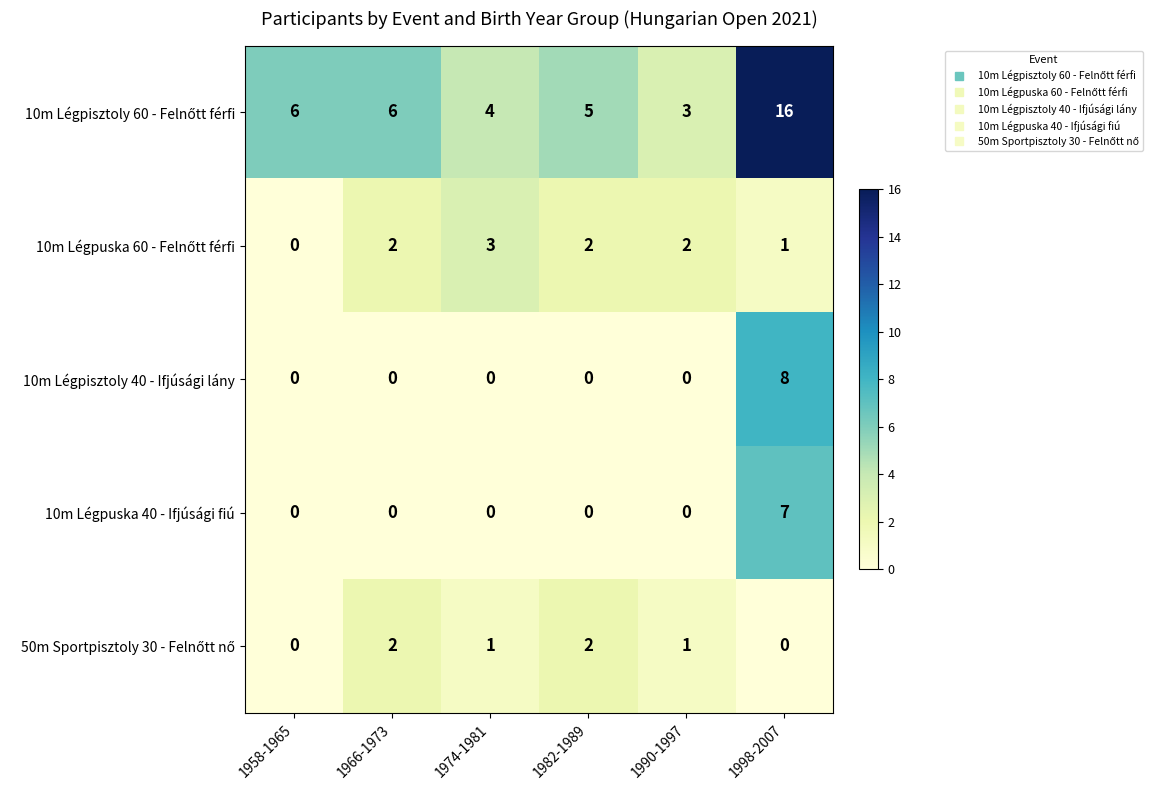

True or false: 10m Légpisztoly 40 - Ifjúsági lány has a value of 0 at 1958-1965.

True